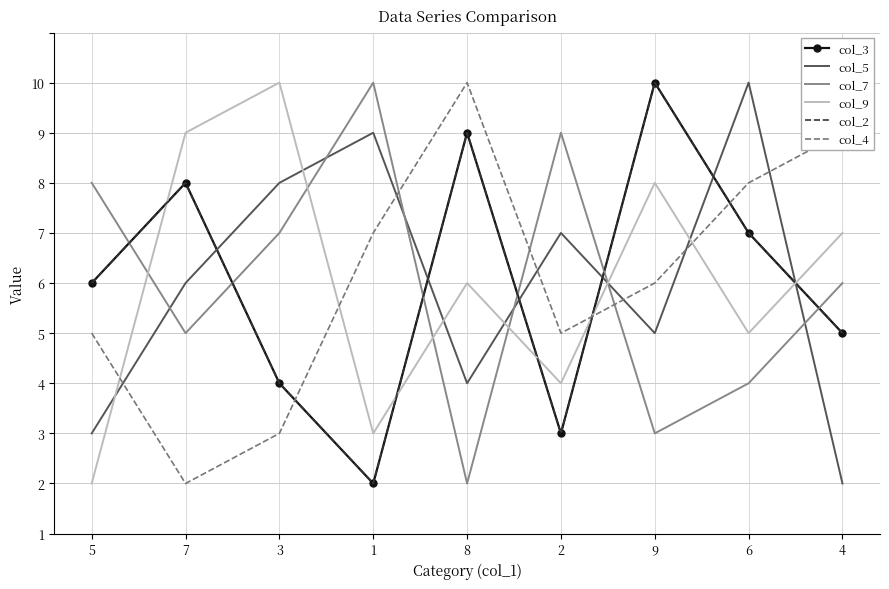

What is the approximate value of col_9 at 8?

5